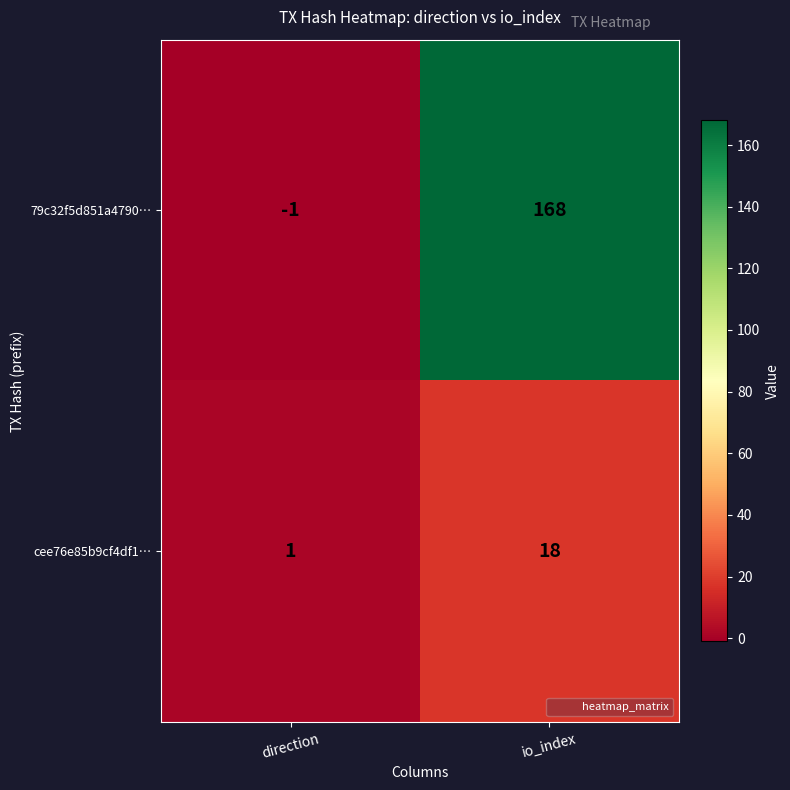

Count the number of data series in this chart.

2